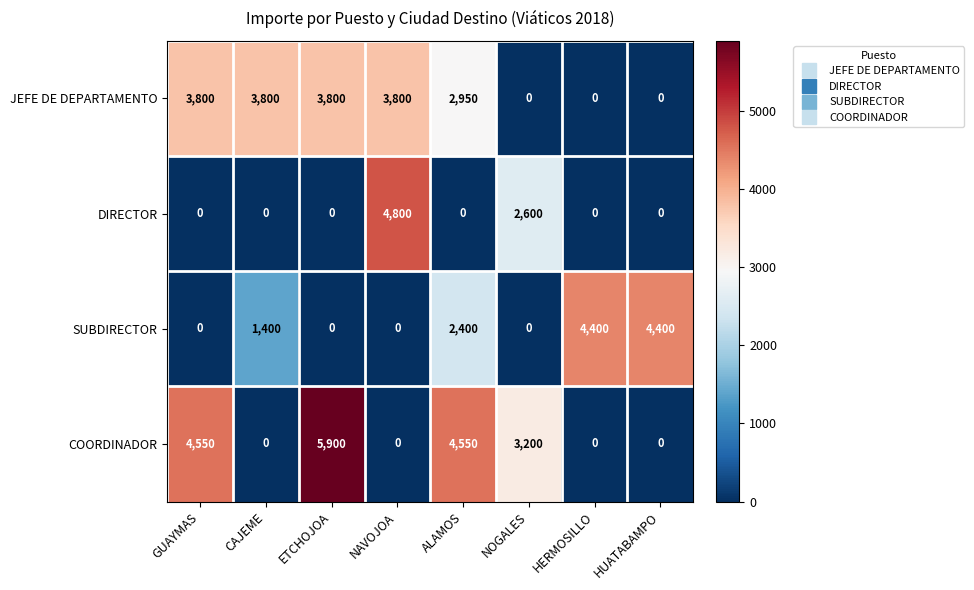

At which label is JEFE DE DEPARTAMENTO closest to 1900?

ALAMOS